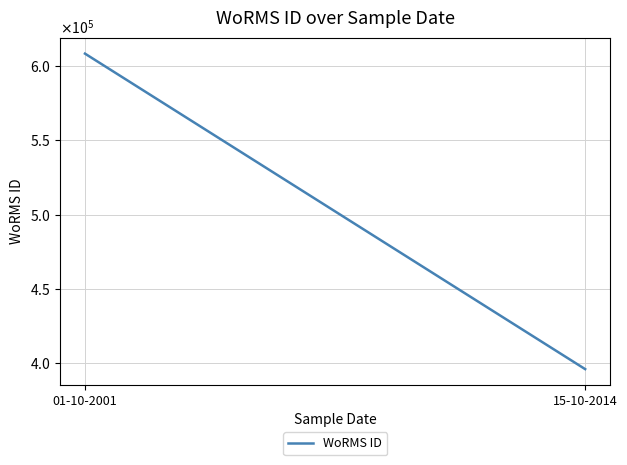

Reading left to right, list all the values displayed in this chart.

01-10-2001=608356	15-10-2014=395989